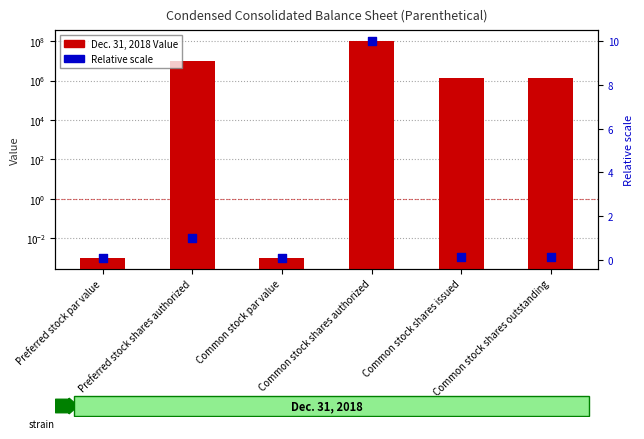

Which series reaches the maximum Y coordinate?

Dec. 31, 2018 Value